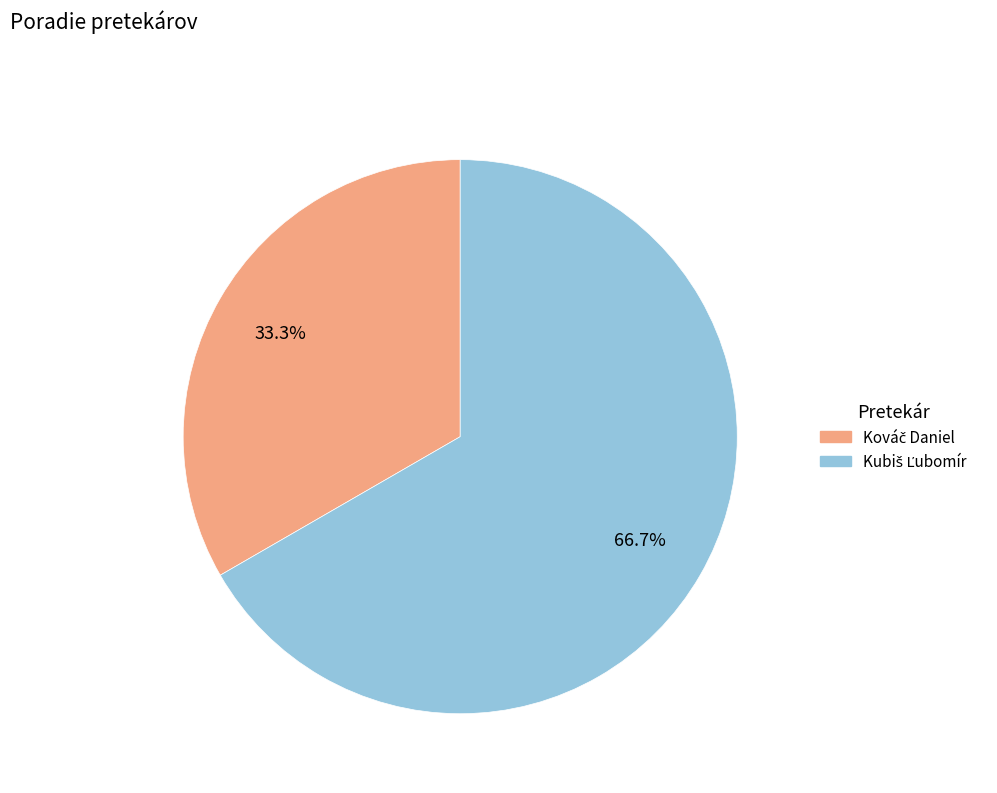

How many segments does this pie chart have?

2